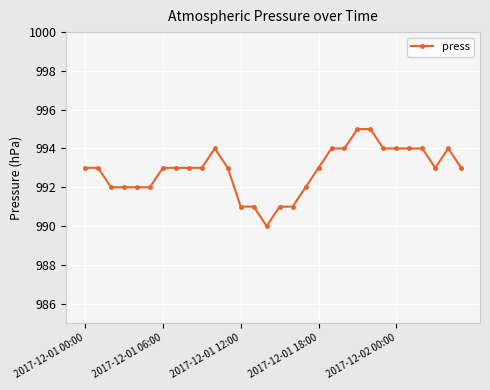

What is the average value?

993